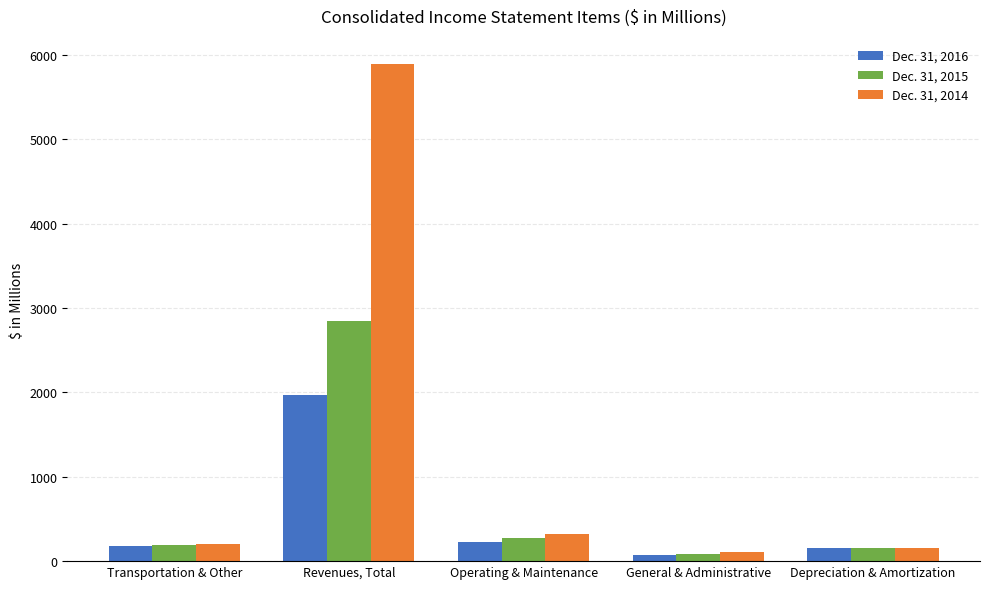

Reading left to right, extract all data points from this chart.

Dec. 31, 2016: 180.4	1966.0	227.4	67.1	154.4
Dec. 31, 2015: 196.3	2842.7	273.1	82.6	157.8
Dec. 31, 2014: 200.5	5894.3	323.9	104.8	151.4